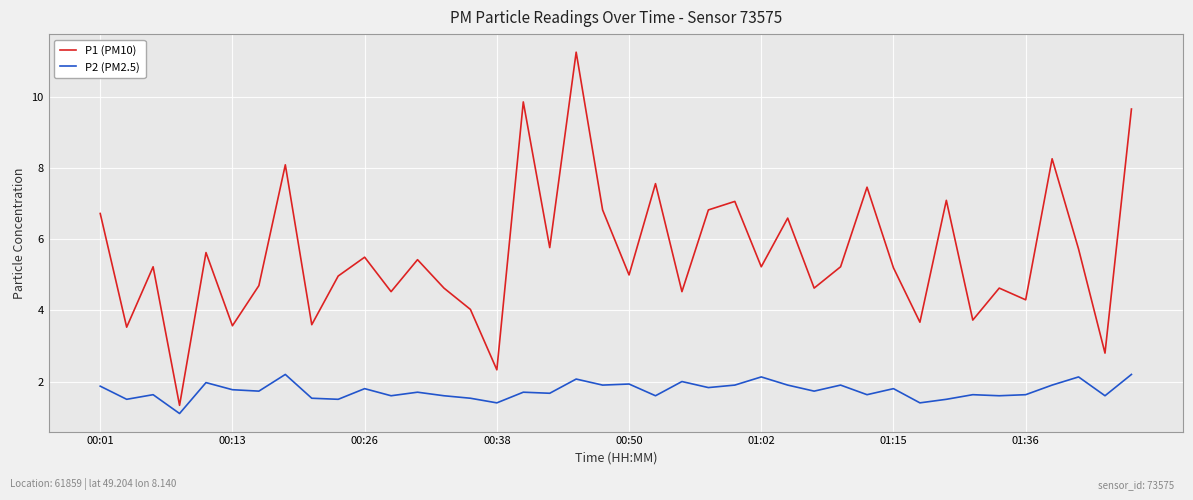

Is this an area chart (filled region under the line)?

No